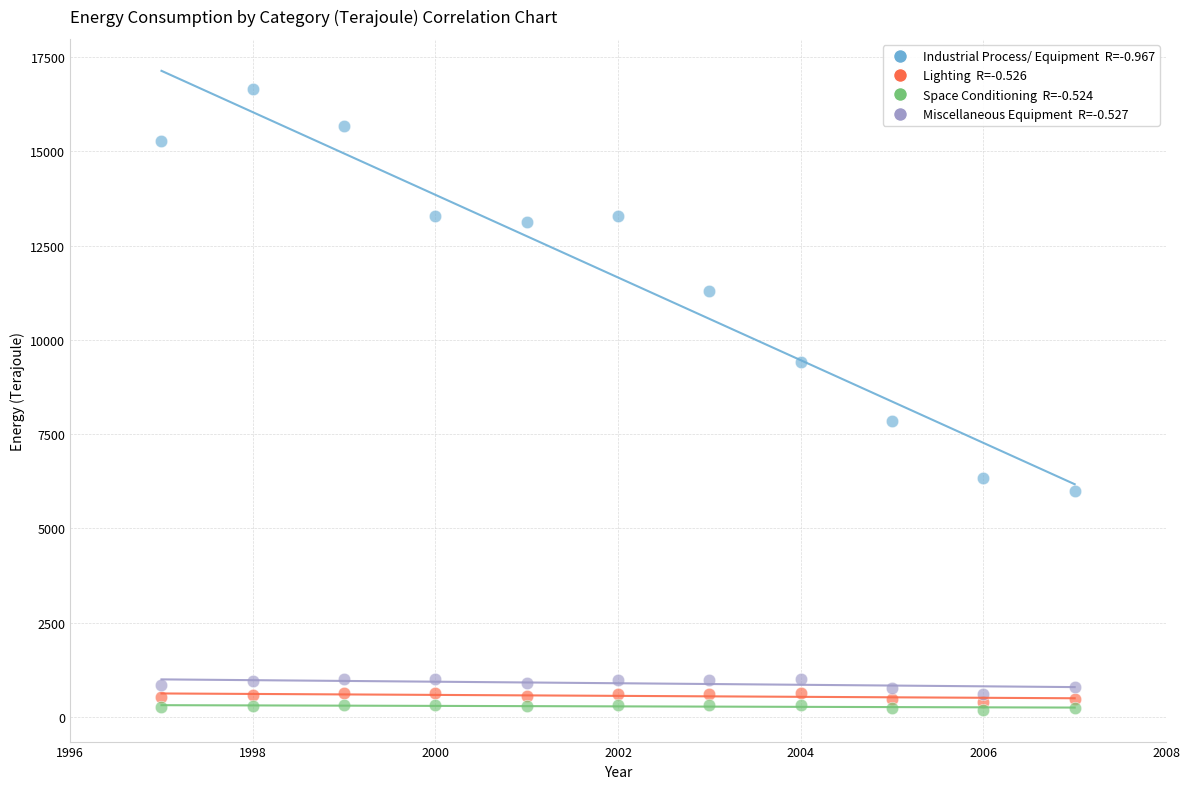

Across all series, what Y value is closest to 8416?

7852